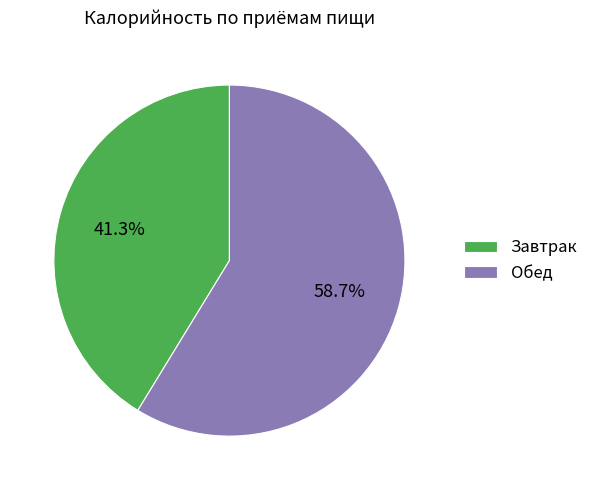

Is it true that Обед is 70% of the pie?

False